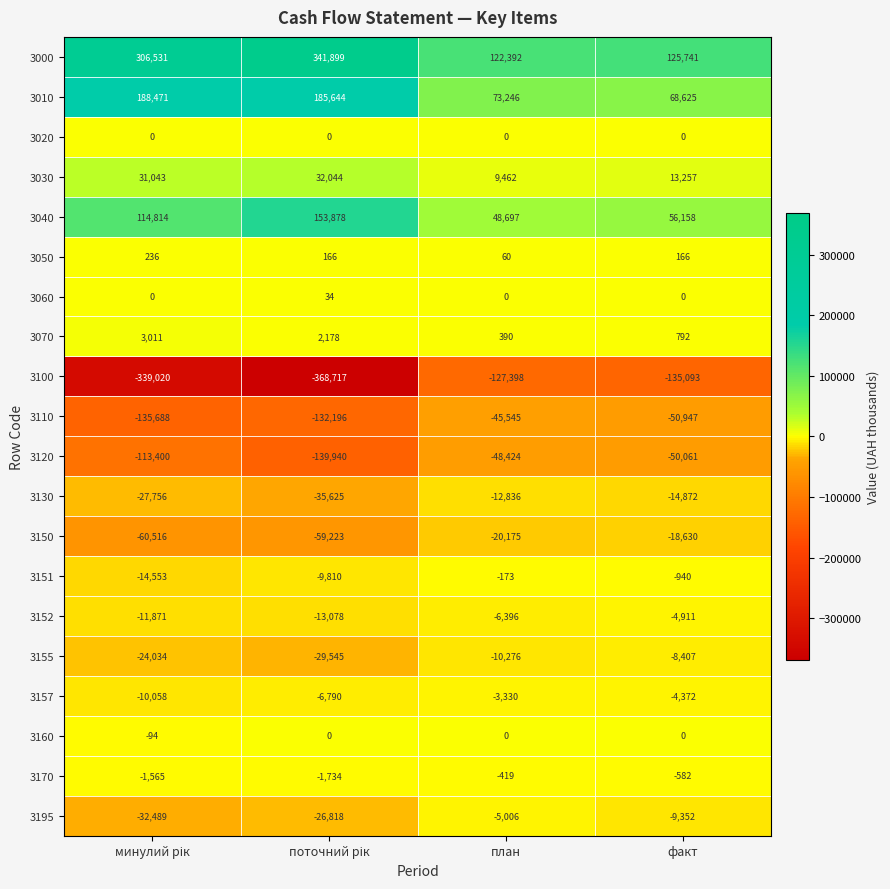

The value of 3170 at план is -419. True or false?

True